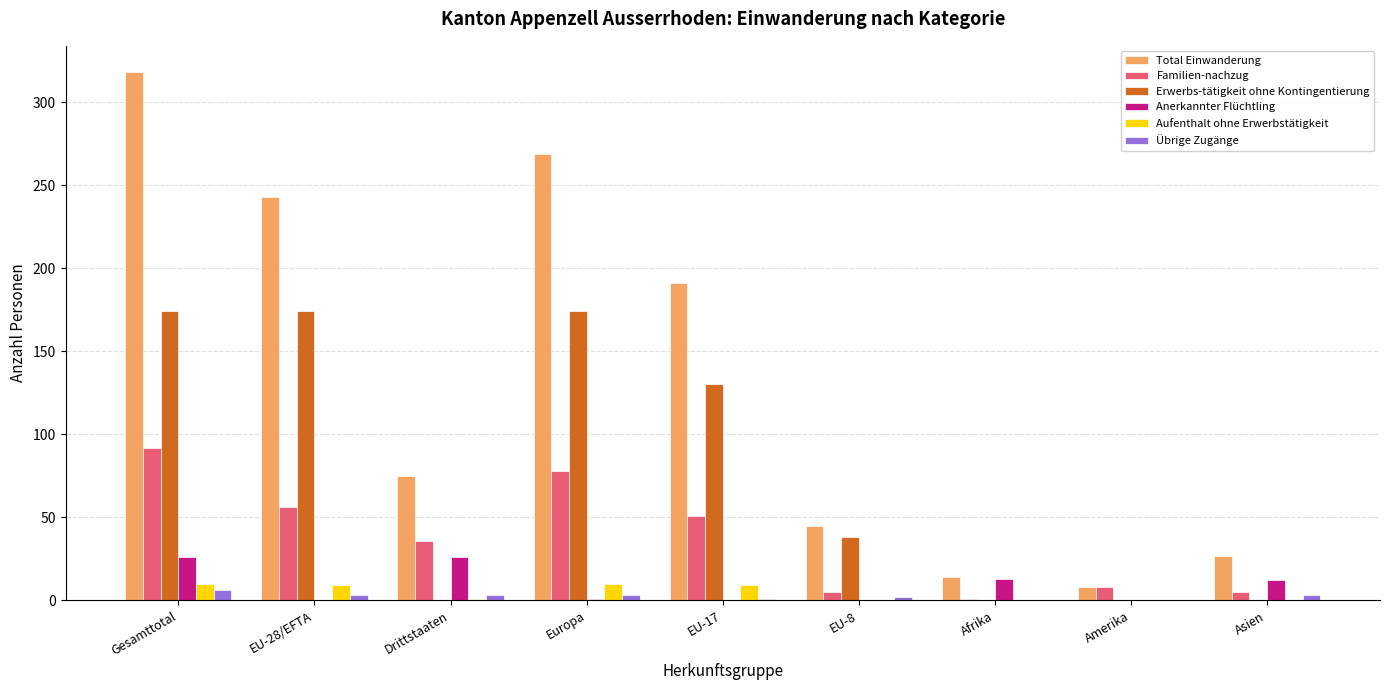

What is the sum of all Total Einwanderung values?

1190